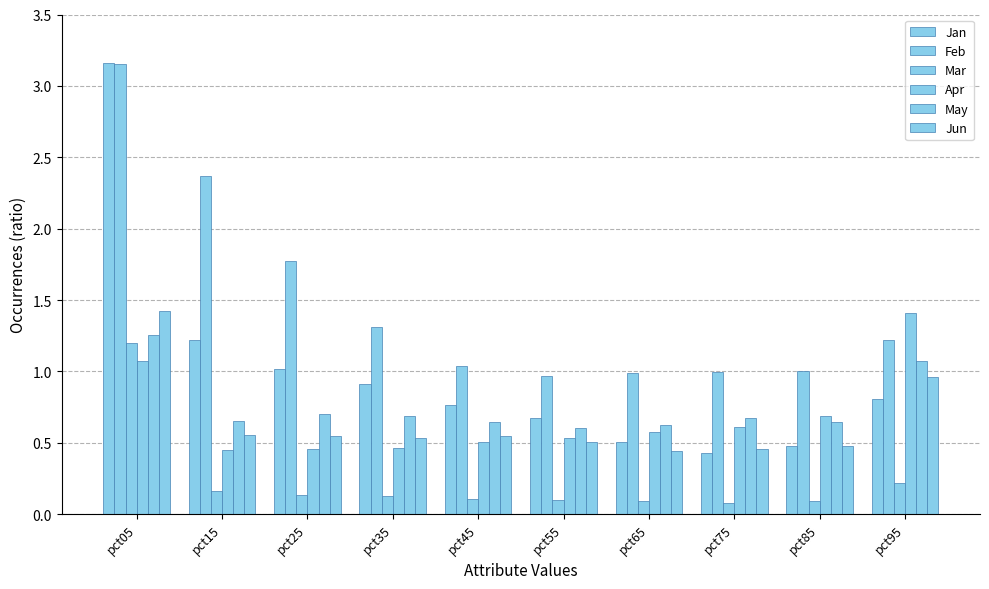

Count the number of data series in this chart.

6